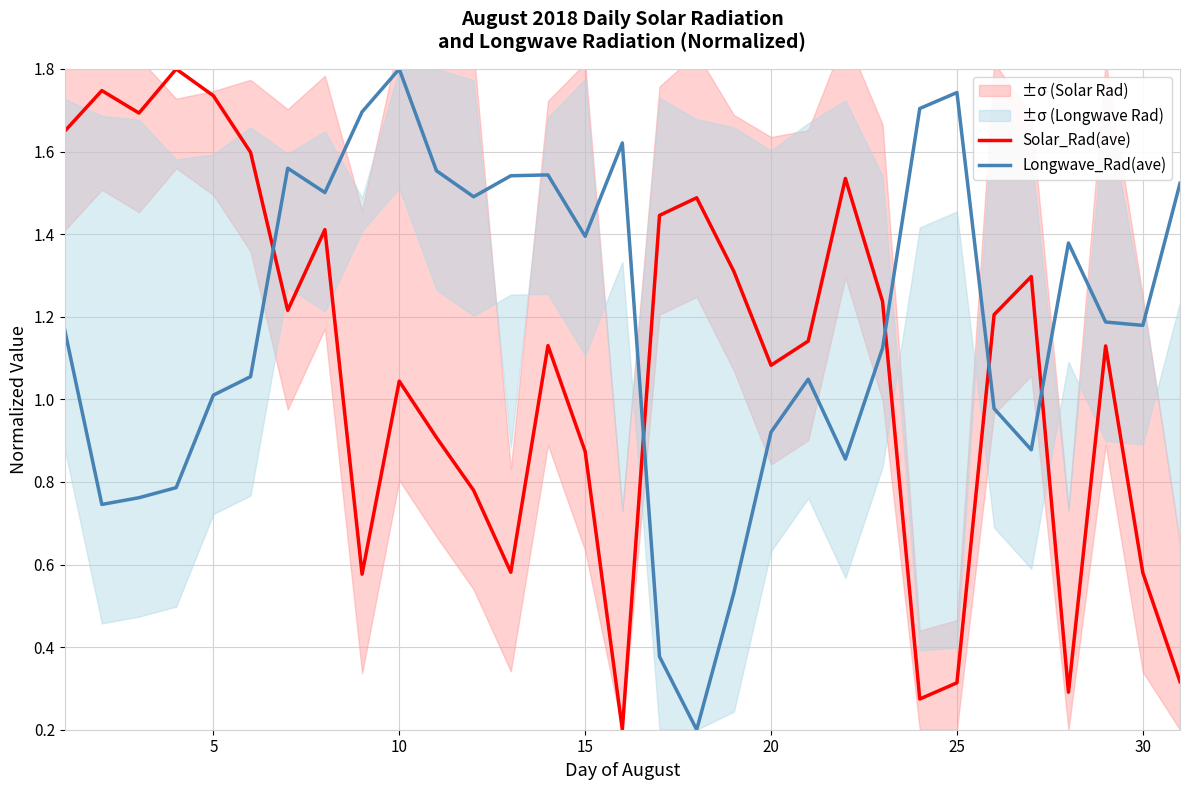

At which label does Longwave_Rad(ave) reach its peak?

10